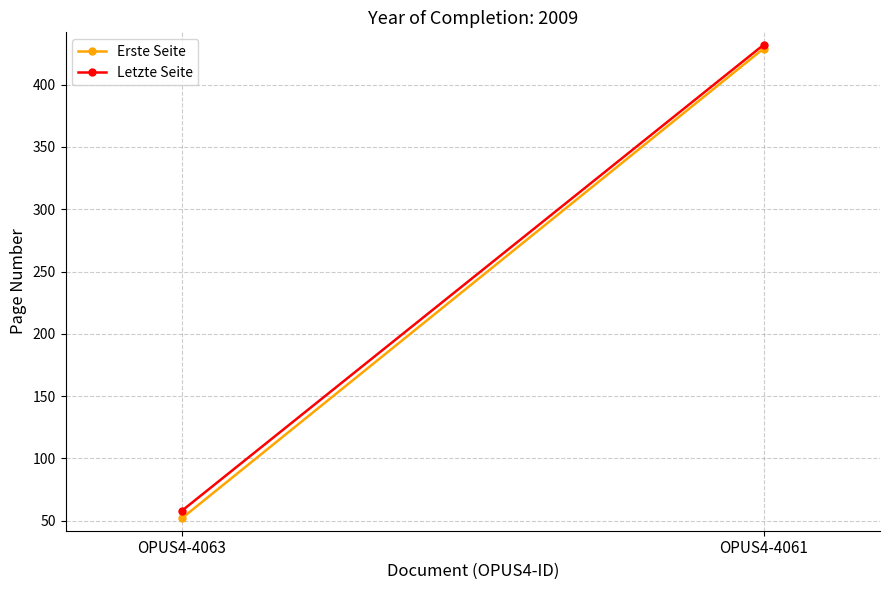

How many values in the Letzte Seite series are below 432?

1